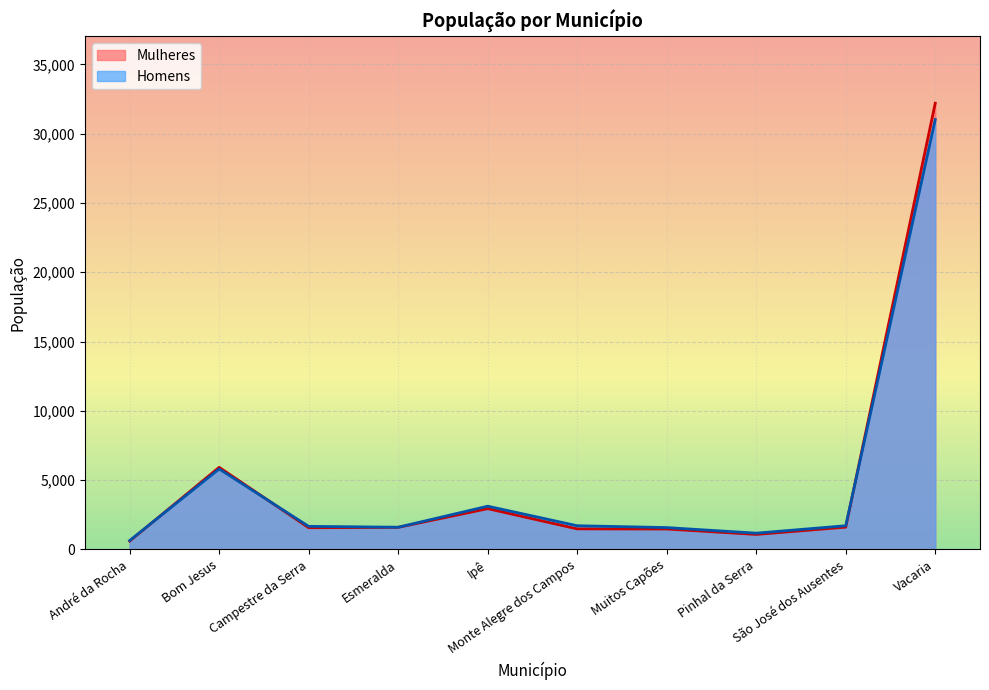

Reading left to right, list all the values displayed in this chart.

Mulheres: André da Rocha=598	Bom Jesus=5922	Campestre da Serra=1563	Esmeralda=1590	Ipê=2939	Monte Alegre dos Campos=1479	Muitos Capões=1470	Pinhal da Serra=1078	São José dos Ausentes=1604	Vacaria=32195
Homens: André da Rocha=637	Bom Jesus=5802	Campestre da Serra=1661	Esmeralda=1598	Ipê=3115	Monte Alegre dos Campos=1706	Muitos Capões=1572	Pinhal da Serra=1169	São José dos Ausentes=1705	Vacaria=31015